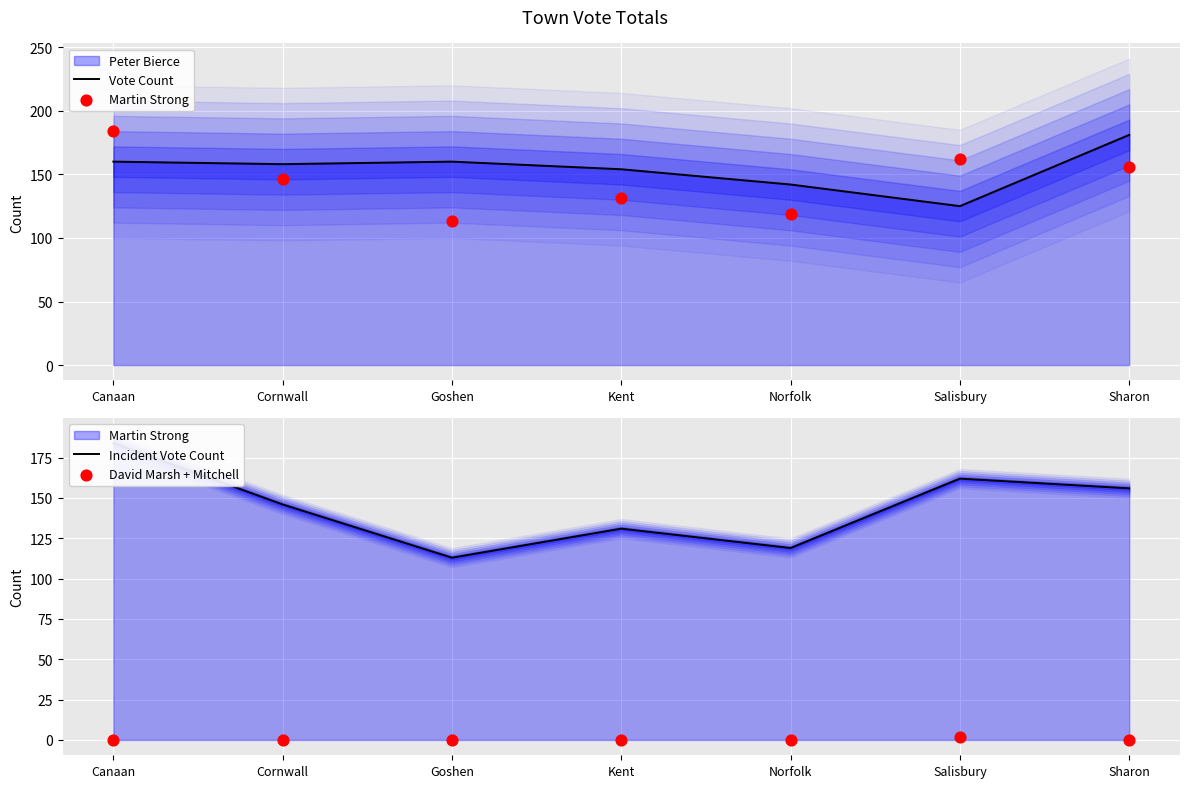

Which series contains the lowest Y value?

David Marsh + Mitchell